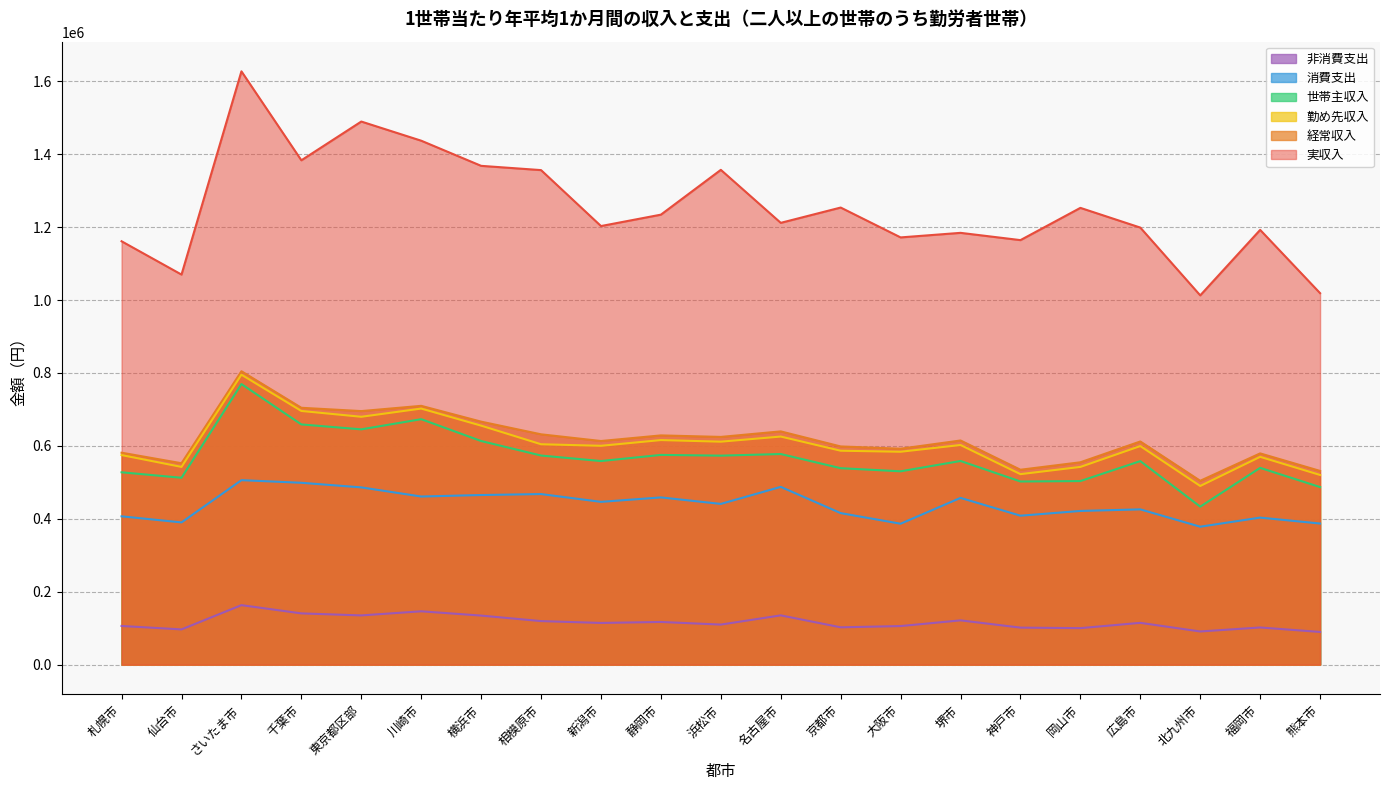

List the series in order of their peak value, highest first.

実収入, 経常収入, 勤め先収入, 世帯主収入, 消費支出, 非消費支出